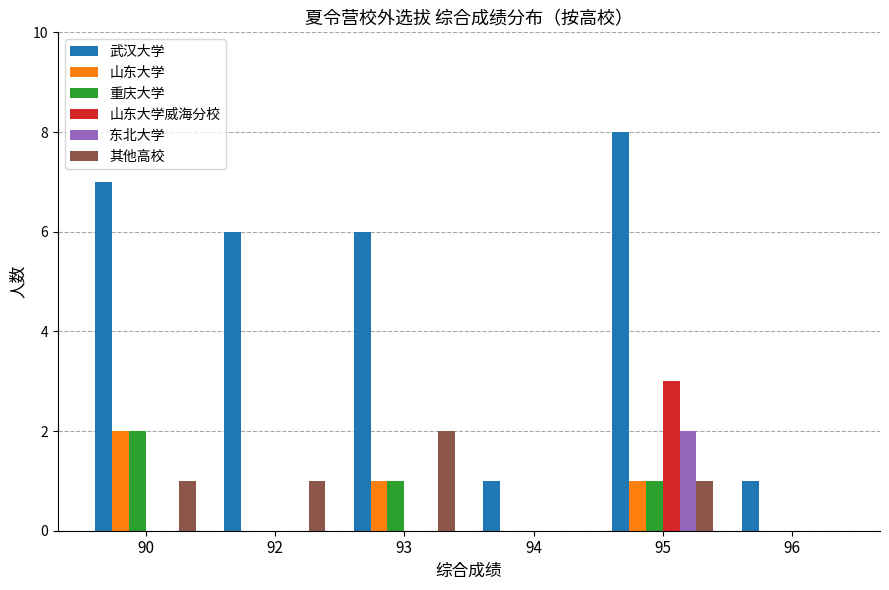

How many groups of bars are there?

6